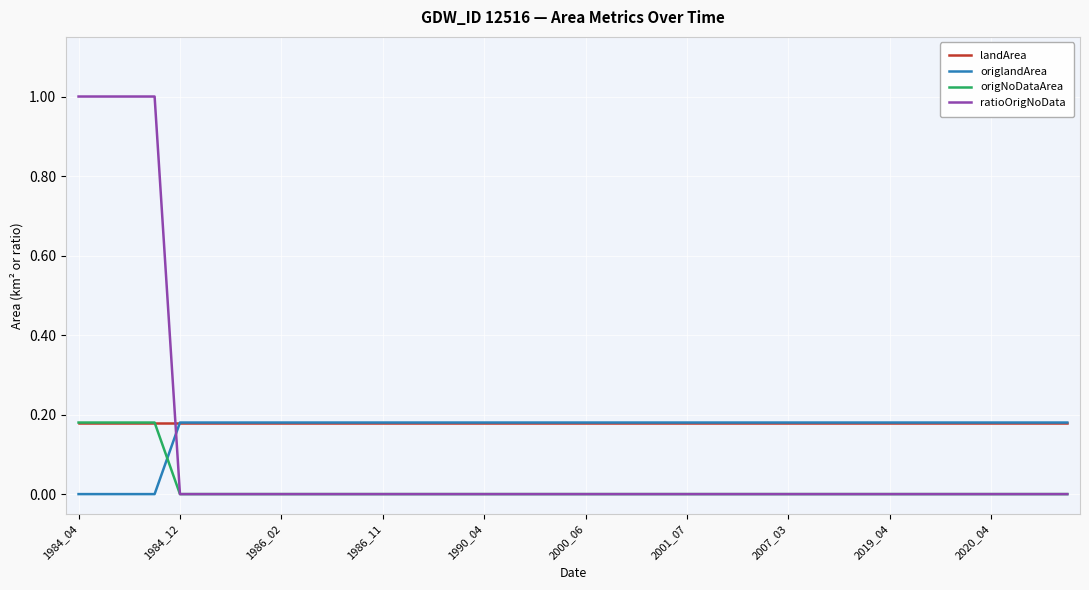

What is the greatest value displayed?

1.0